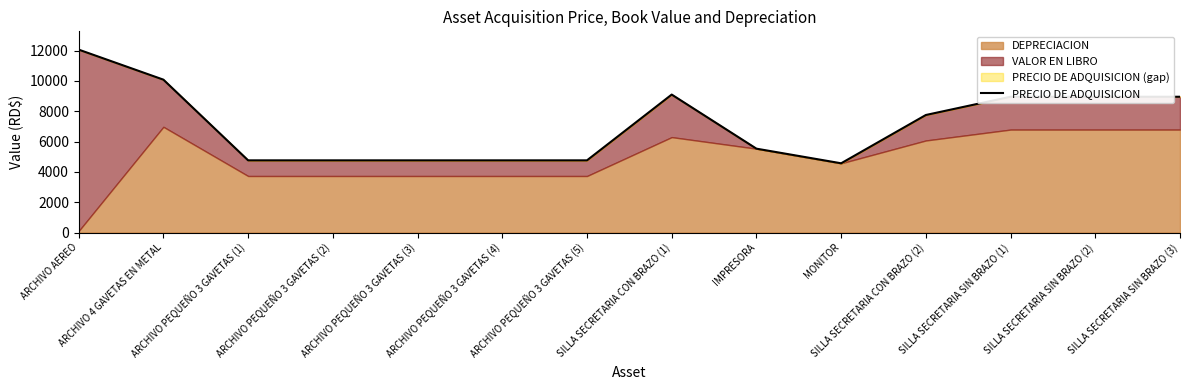

What position from the left is SILLA SECRETARIA SIN BRAZO (2)?

13